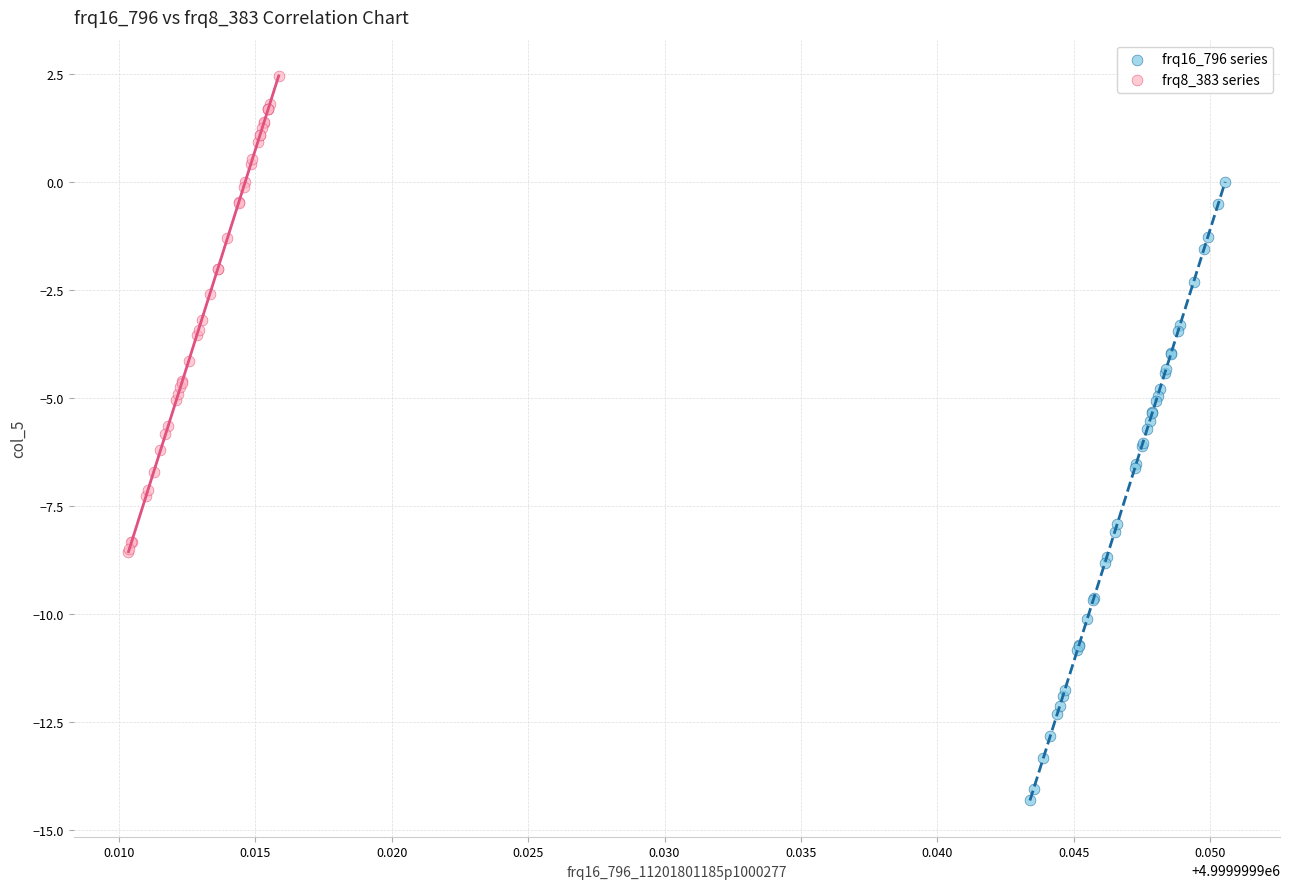

Which series contains the lowest Y value?

frq16_796 series